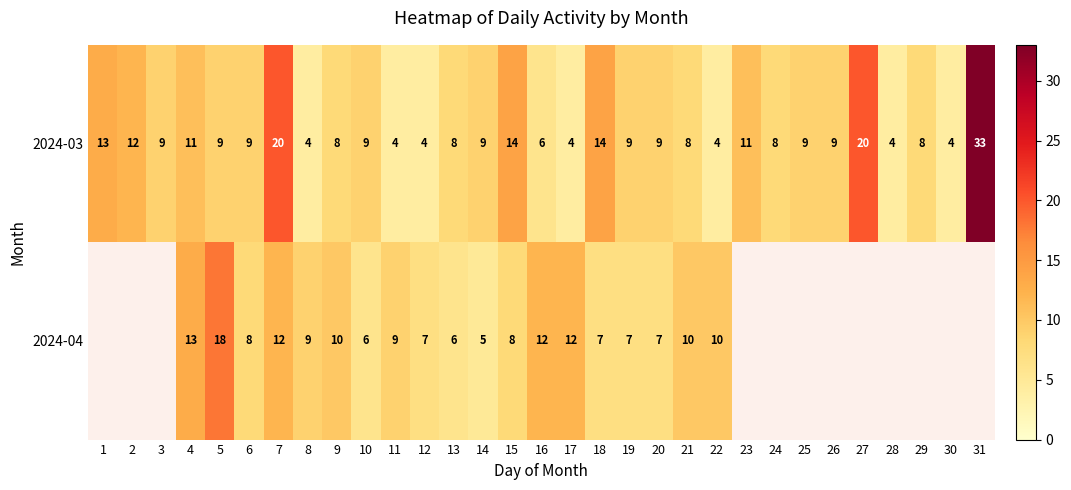

Is the value of 2024-03 at 20 greater than the value of 2024-04 at 6?

Yes